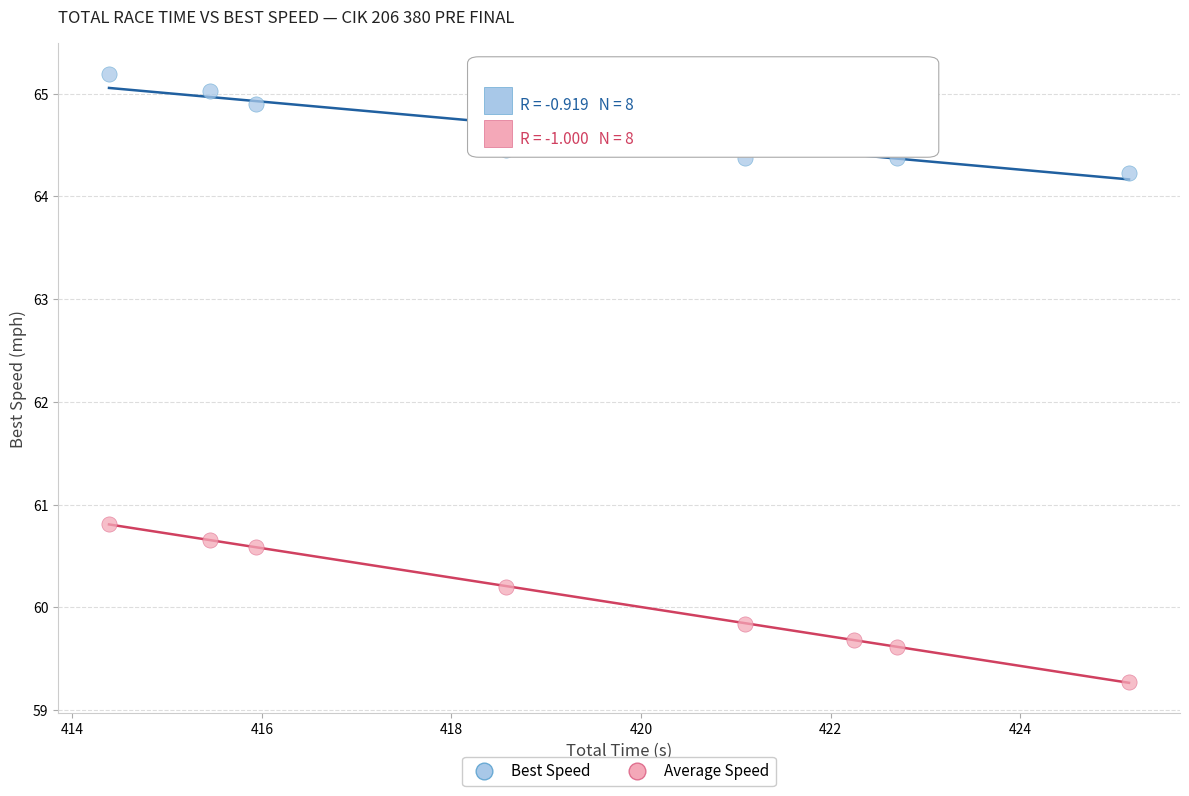

Across all series, what Y value is closest to 62?

60.8